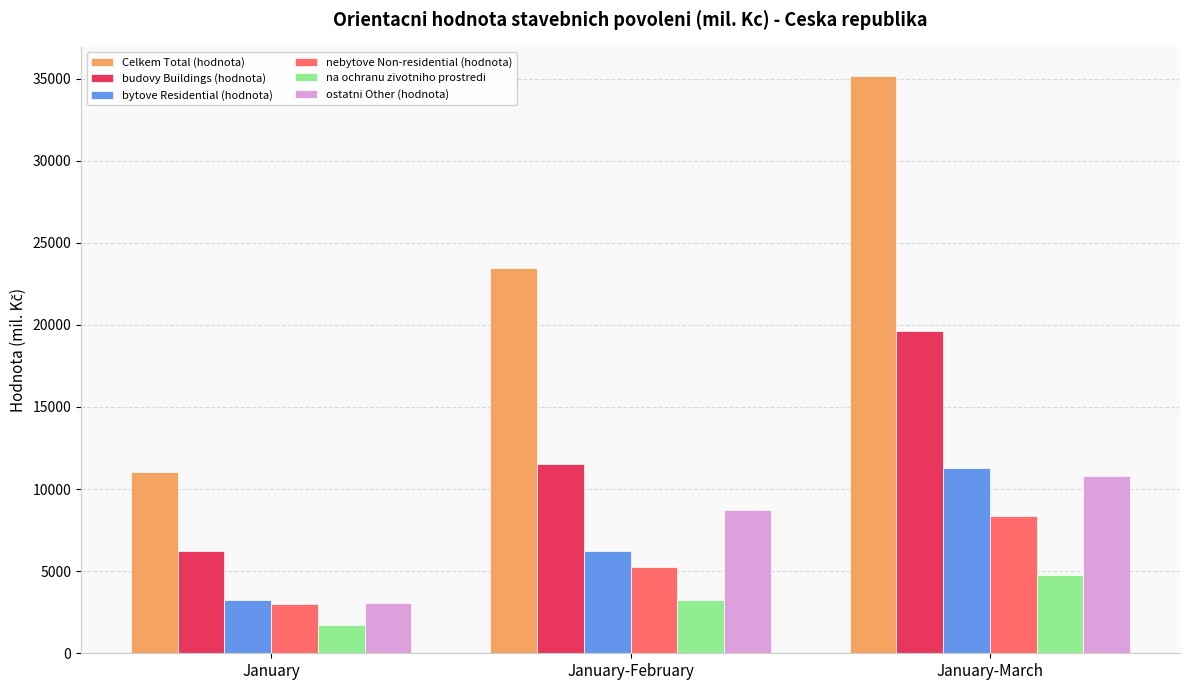

What is the sum of the na ochranu zivotniho prostredi values at January-March and January-February?

8013